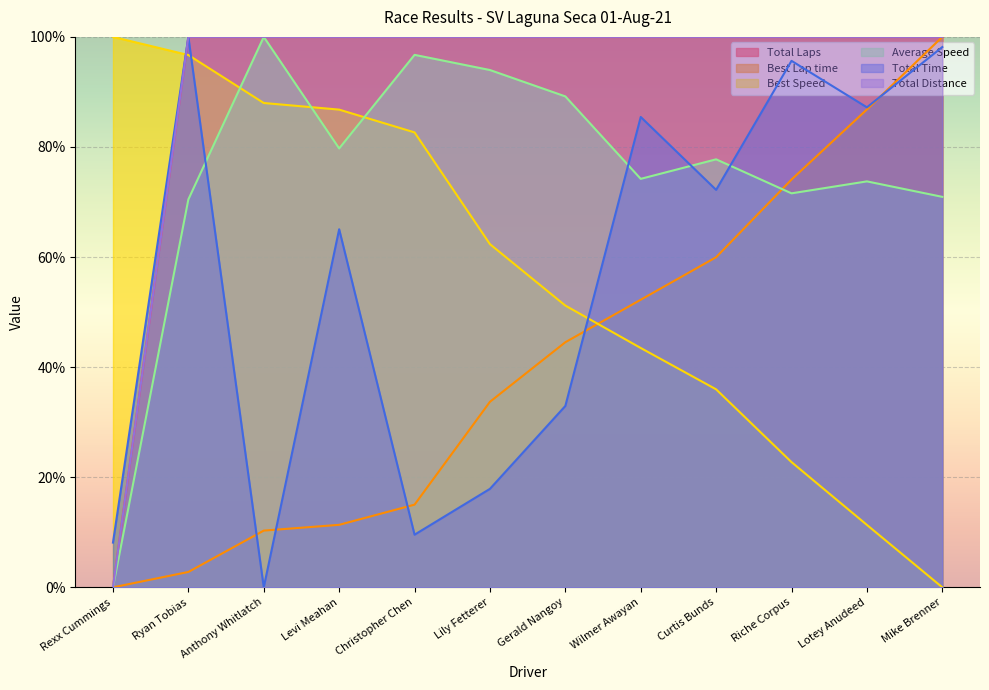

What is the value of the Total Distance point at the 10th from the left?

100.0